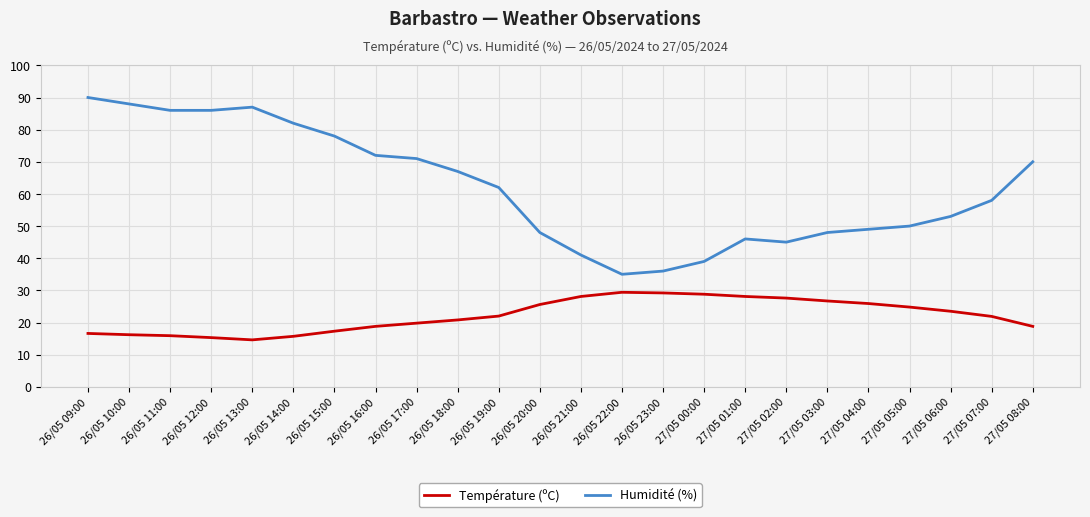

The value of Humidité (%) at 26/05 18:00 is 67.0. True or false?

True